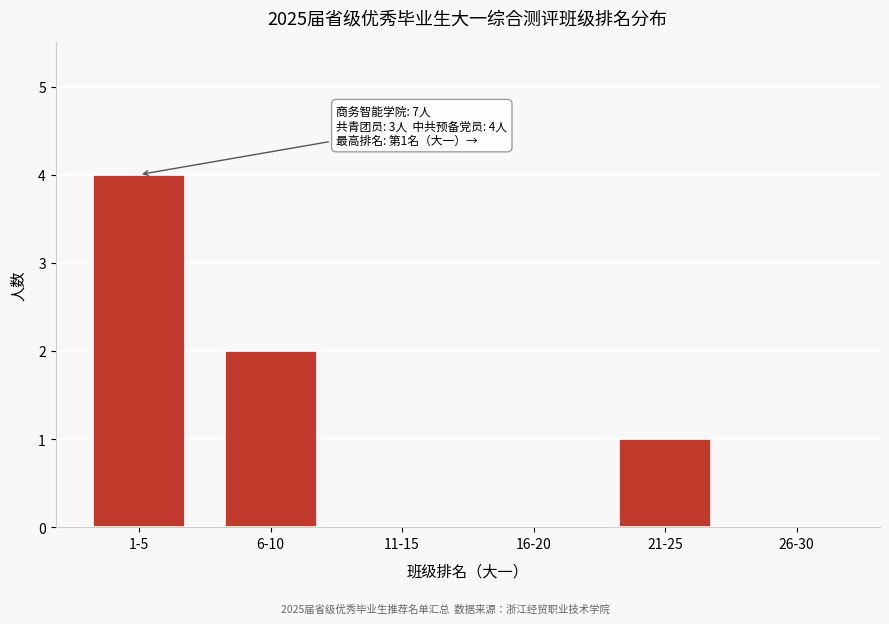

Reading right to left, list all the values displayed in this chart.

26-30=0	21-25=1	16-20=0	11-15=0	6-10=2	1-5=4